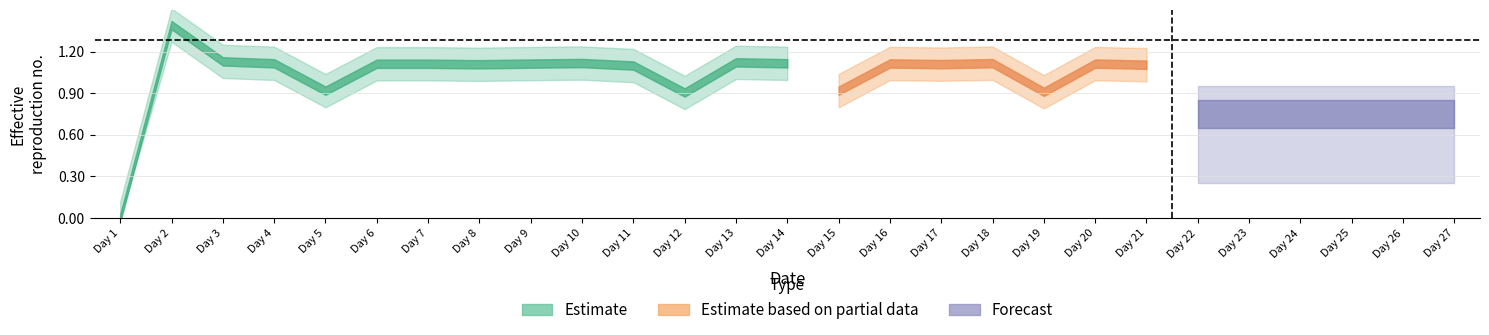

True or false: the data has more than 1 interior local peaks.

True